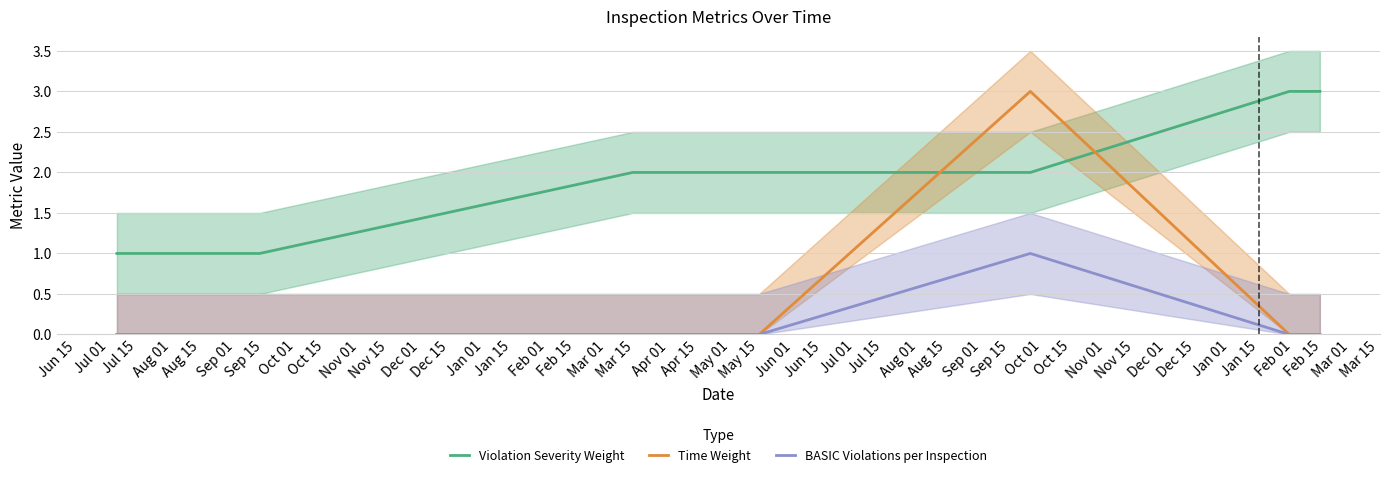

How many times do Violation Severity Weight and Time Weight cross each other?

2